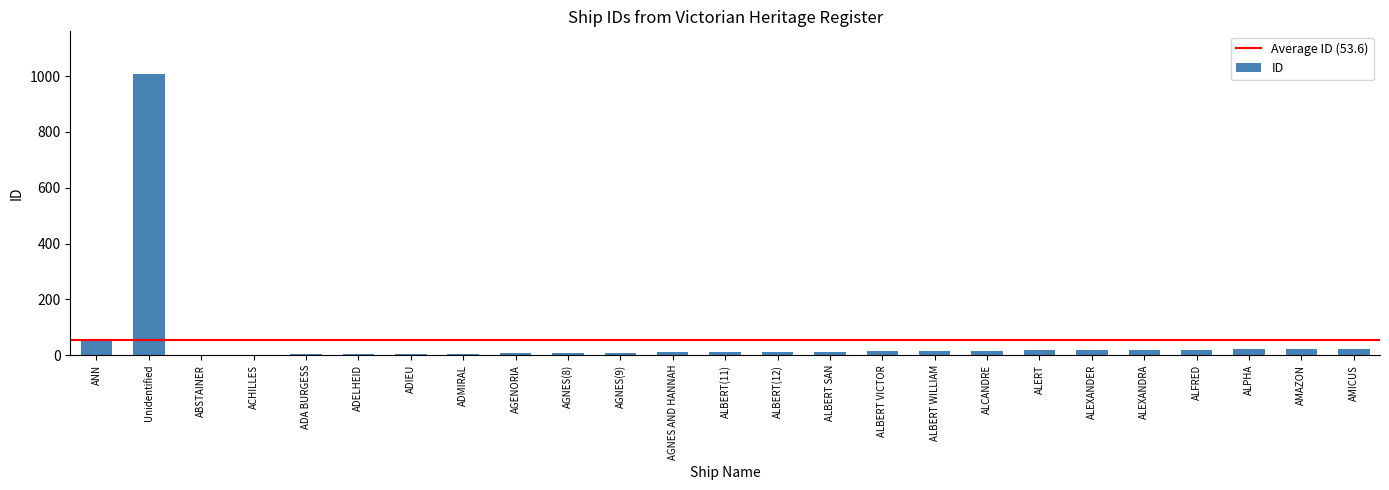

What is the sum of all values?

1339